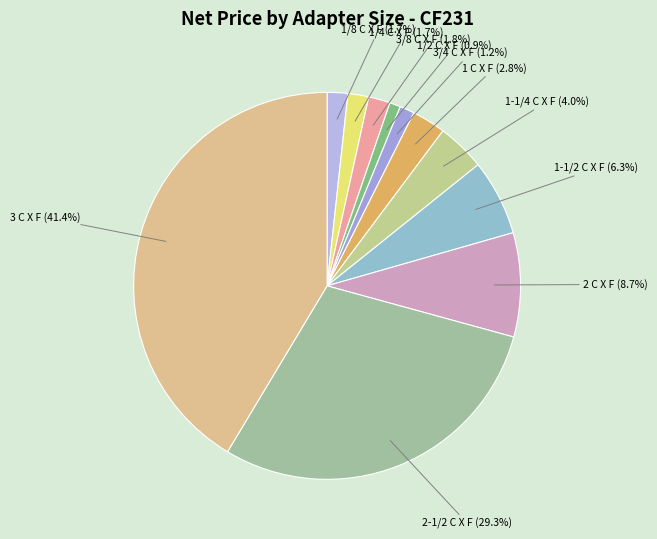

How many slices are in this pie chart?

11